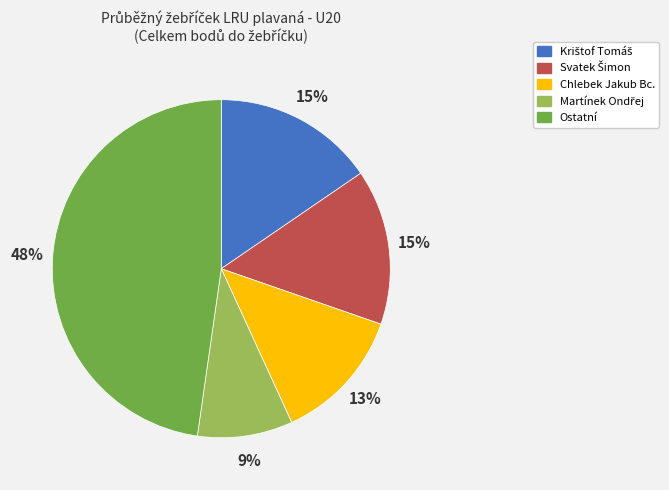

To the nearest percent, what is the difference between the largest and smallest slice percentages?

39%